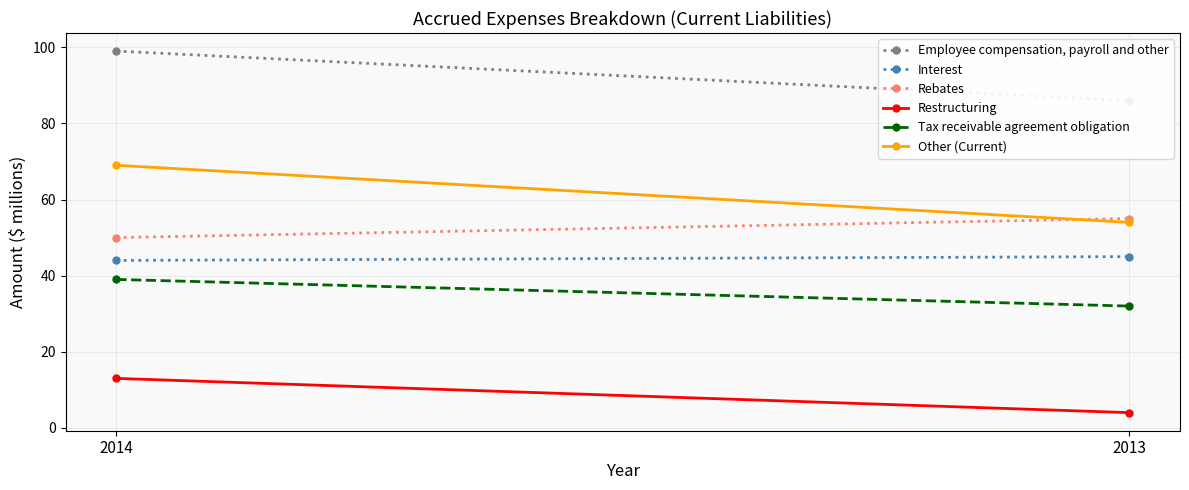

What is the average value of the Other (Current) series?

62